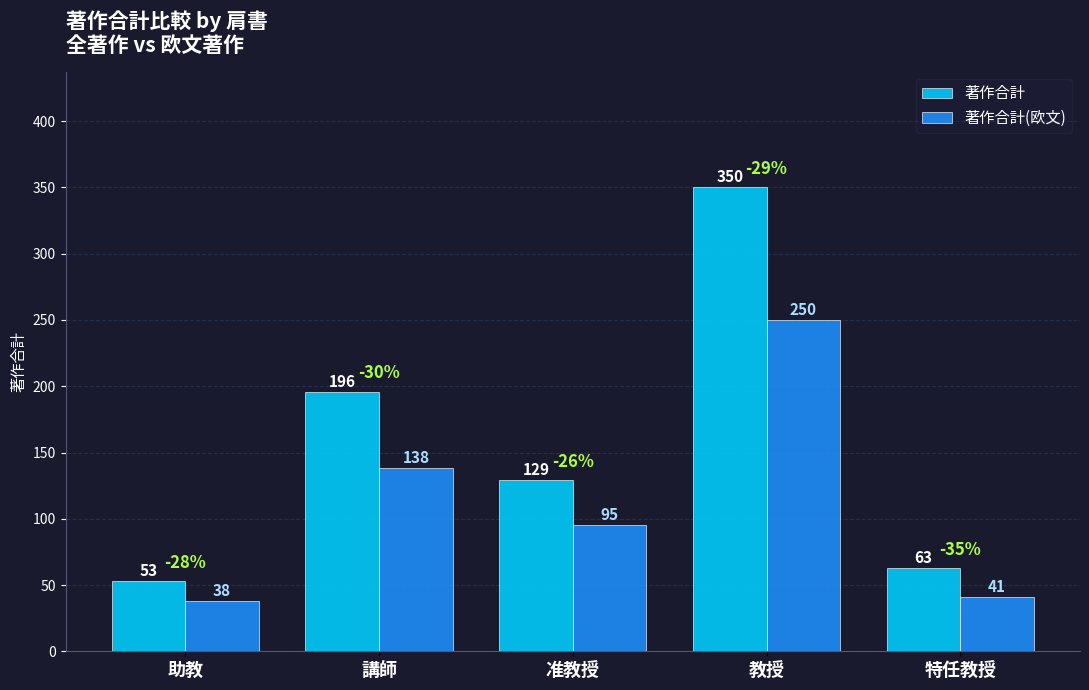

Is the value of 著作合計(欧文) at 助教 greater than the value of 著作合計 at 特任教授?

No